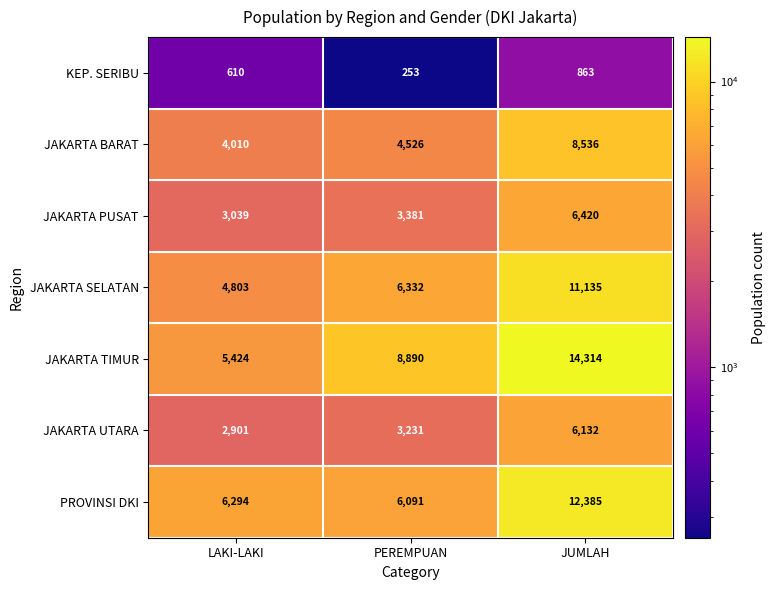

Reading right to left, transcribe all the data shown in this chart.

KEP. SERIBU: JUMLAH=863	PEREMPUAN=253	LAKI-LAKI=610
JAKARTA BARAT: JUMLAH=8536	PEREMPUAN=4526	LAKI-LAKI=4010
JAKARTA PUSAT: JUMLAH=6420	PEREMPUAN=3381	LAKI-LAKI=3039
JAKARTA SELATAN: JUMLAH=11135	PEREMPUAN=6332	LAKI-LAKI=4803
JAKARTA TIMUR: JUMLAH=14314	PEREMPUAN=8890	LAKI-LAKI=5424
JAKARTA UTARA: JUMLAH=6132	PEREMPUAN=3231	LAKI-LAKI=2901
PROVINSI DKI: JUMLAH=12385	PEREMPUAN=6091	LAKI-LAKI=6294